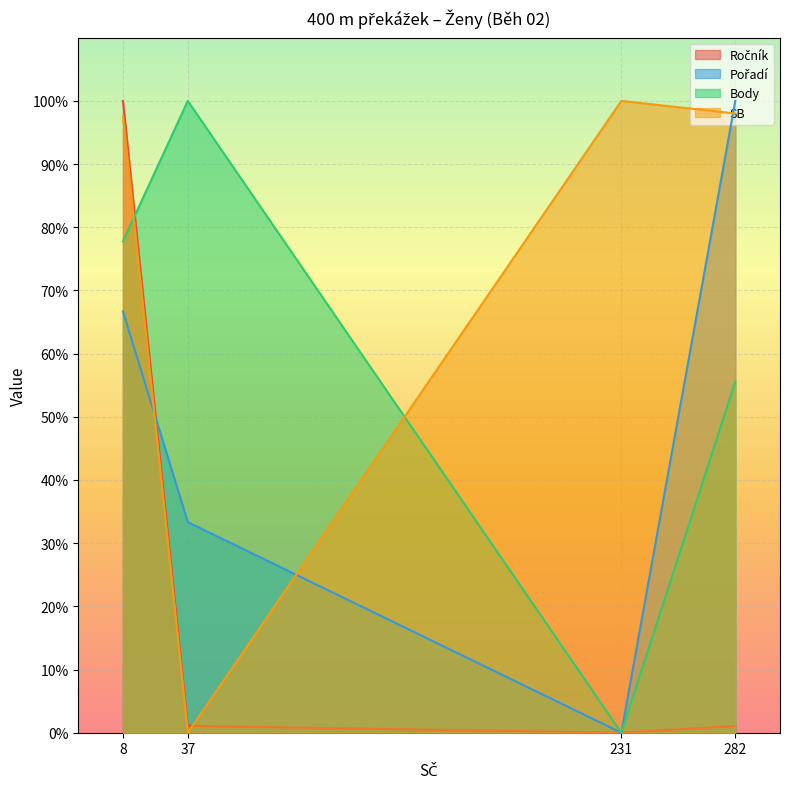

The value of SB at 282 is 98.0. True or false?

True